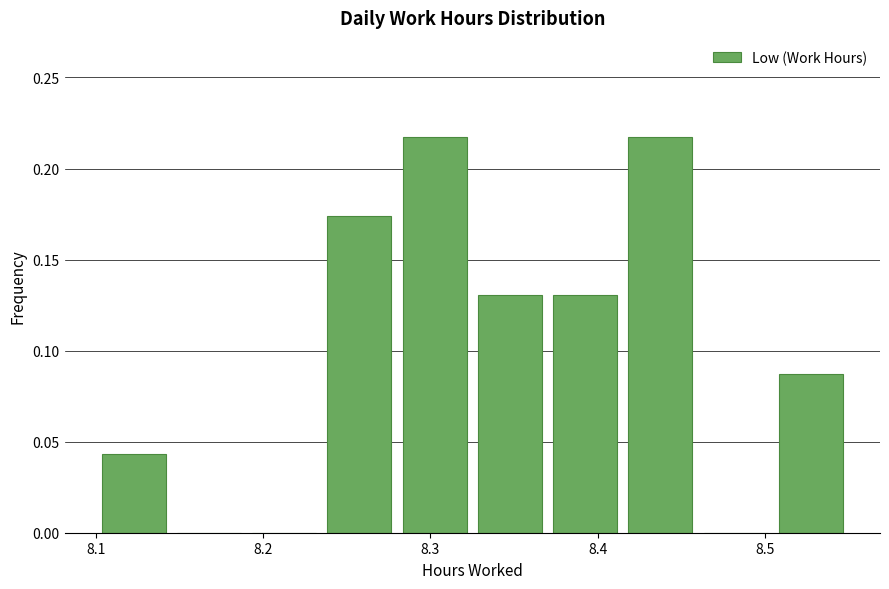

Reading left to right, list every bar in this chart as the range it spans on the x-axis followed by its height. Neither the bar edges nor the heights are printed on the chart, so give them approximately, as read against the axes.

8.100 to 8.145: 0.045
8.145 to 8.190: 0
8.190 to 8.235: 0
8.235 to 8.280: 0.175
8.280 to 8.325: 0.215
8.325 to 8.370: 0.130
8.370 to 8.415: 0.130
8.415 to 8.460: 0.215
8.460 to 8.505: 0
8.505 to 8.550: 0.085